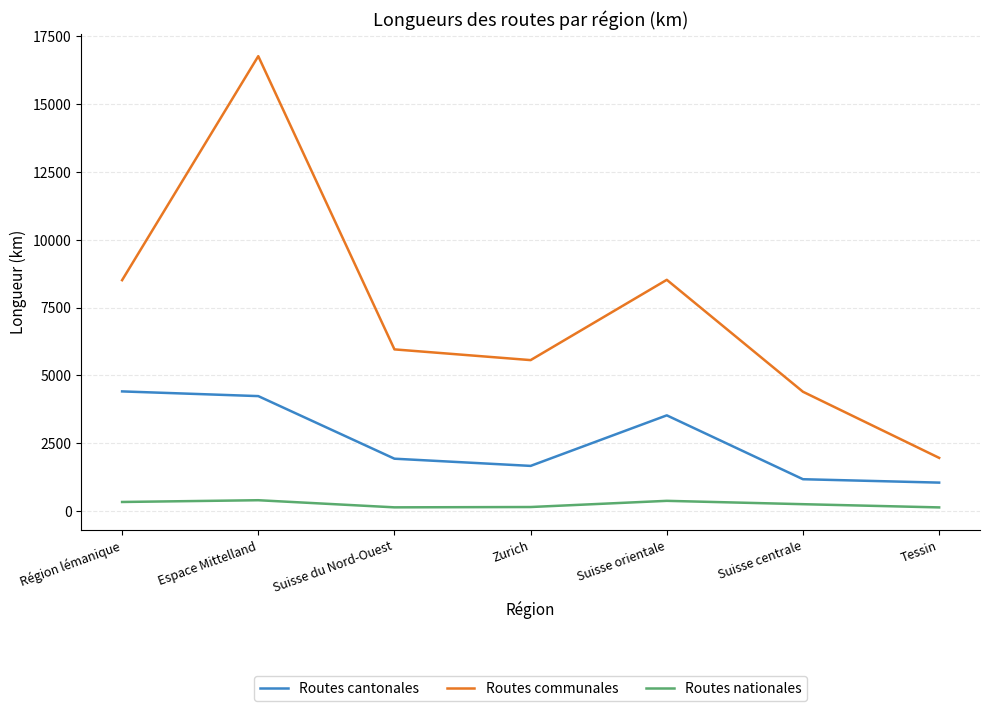

List the series in order of their peak value, lowest first.

Routes nationales, Routes cantonales, Routes communales